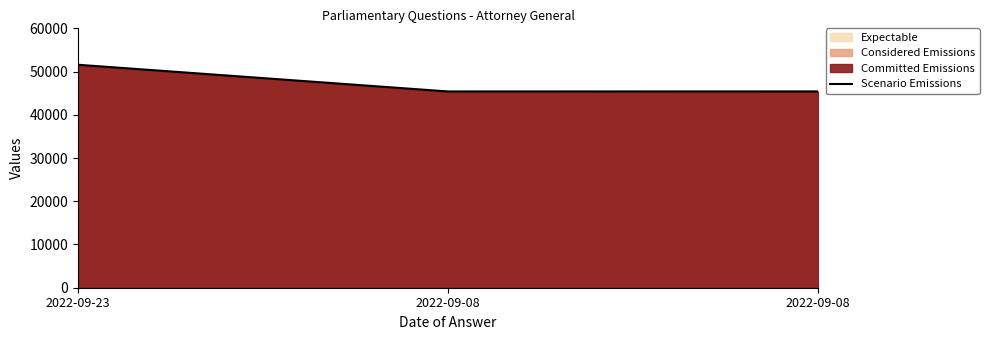

What is the maximum value shown in the chart?

51574